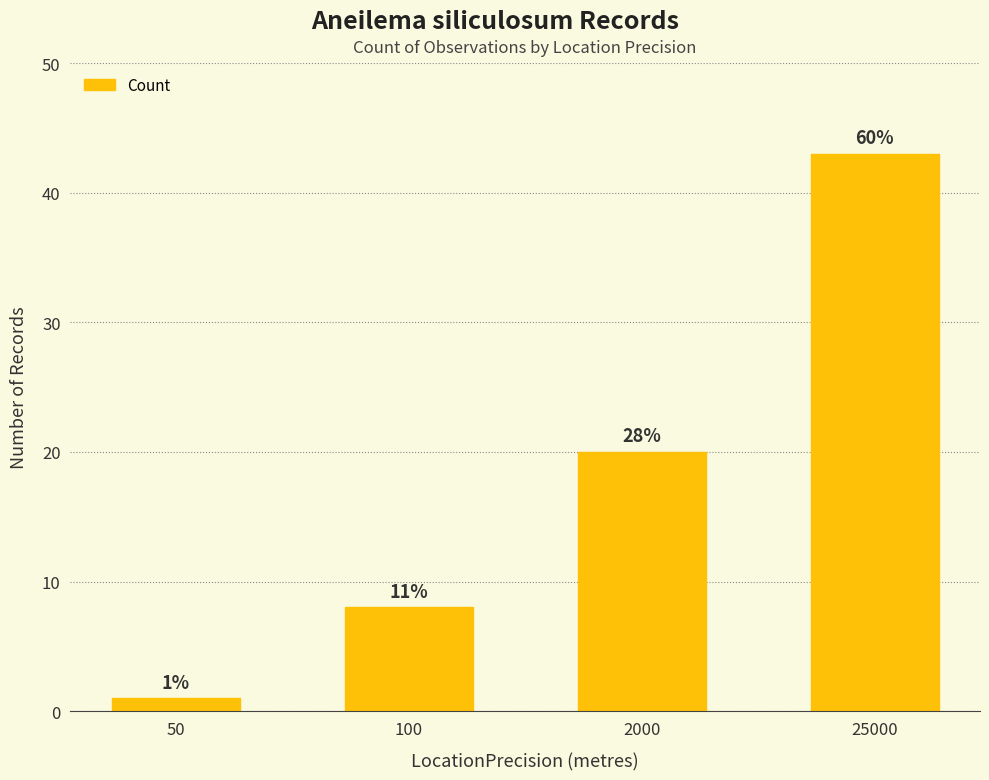

Which category has the highest value across all series?

25000